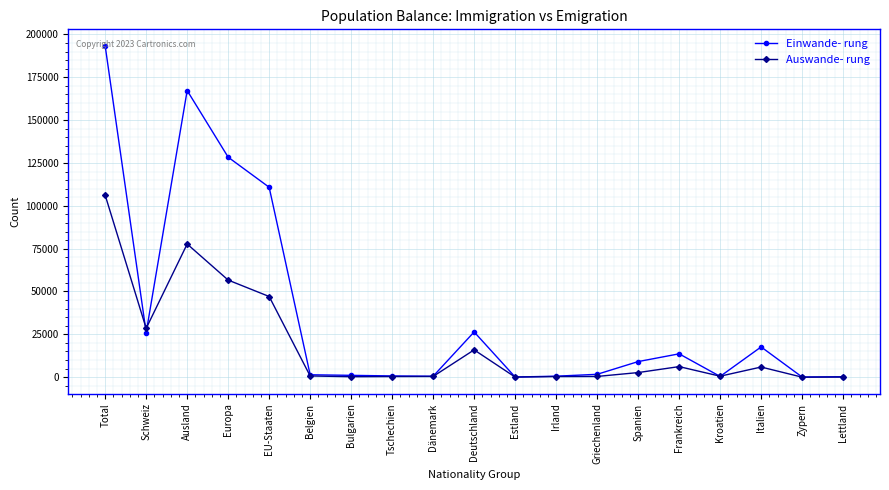

Which series has the largest total across all categories?

Einwande- rung